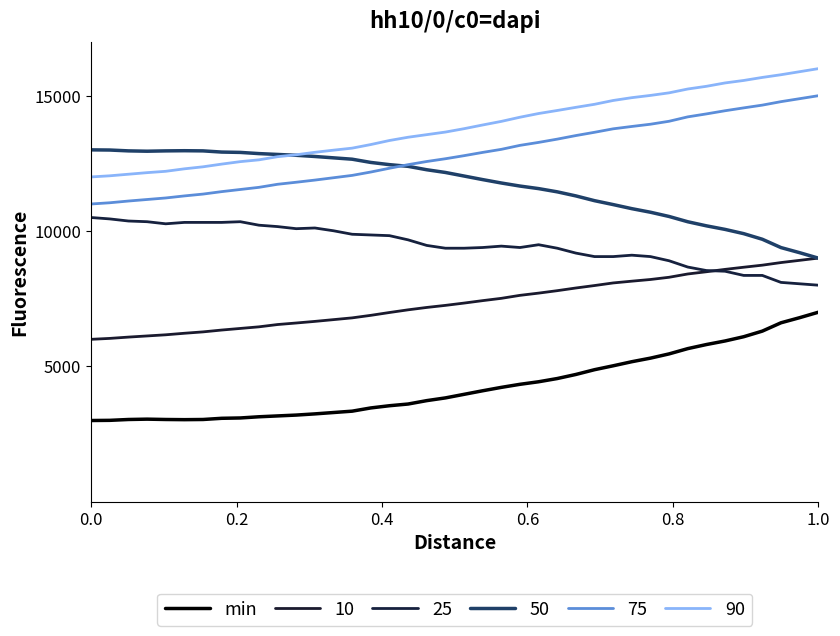

How many lines are shown in the chart?

6